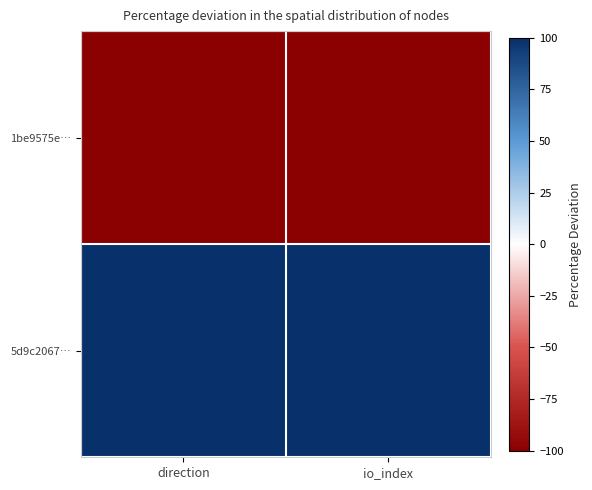

Reading left to right, transcribe all the data shown in this chart.

1be9575e…: direction=-100	io_index=-100
5d9c2067…: direction=100	io_index=100